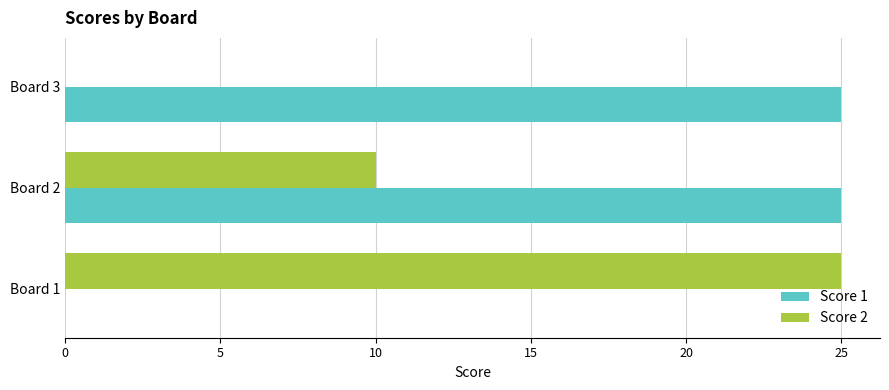

Which series changed the most between Board 2 and Board 3?

Score 2